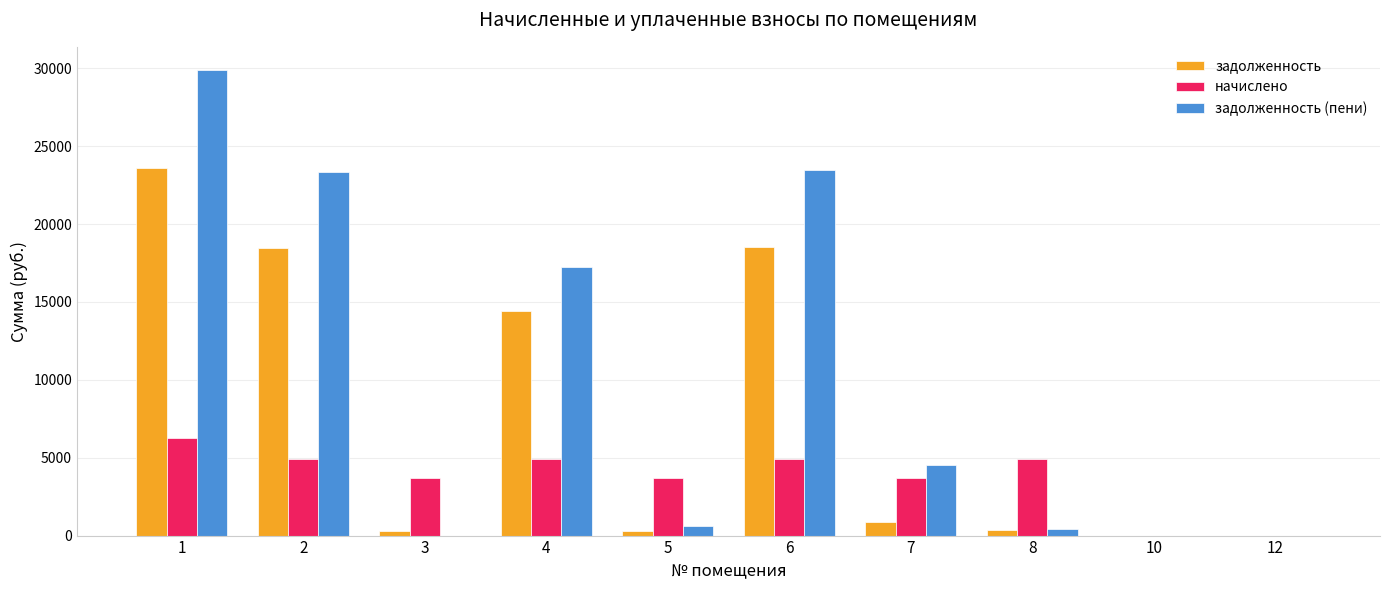

Which series has the largest total across all categories?

задолженность (пени)